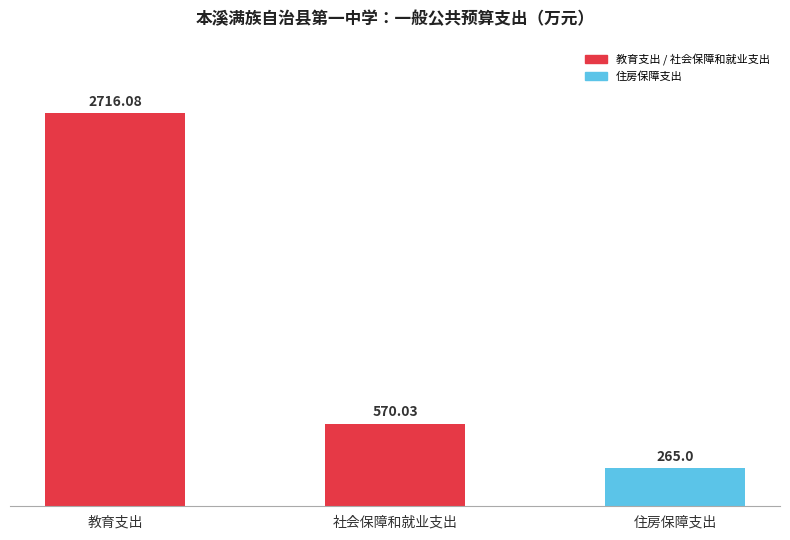

What is the ratio of the value at 住房保障支出 to the value at 教育支出?

0.1